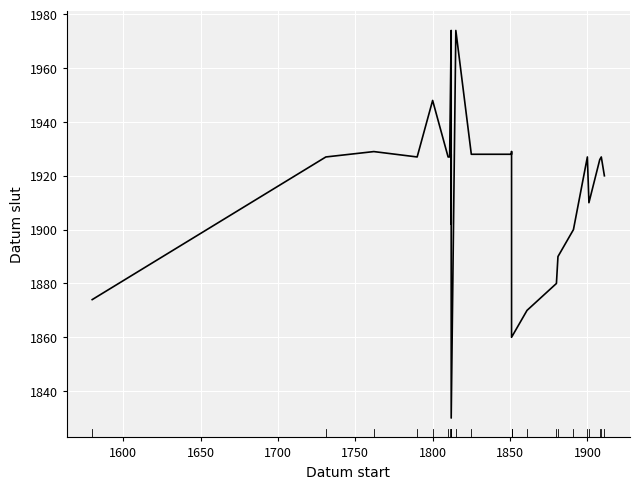

Count the number of categories in the chart.

25